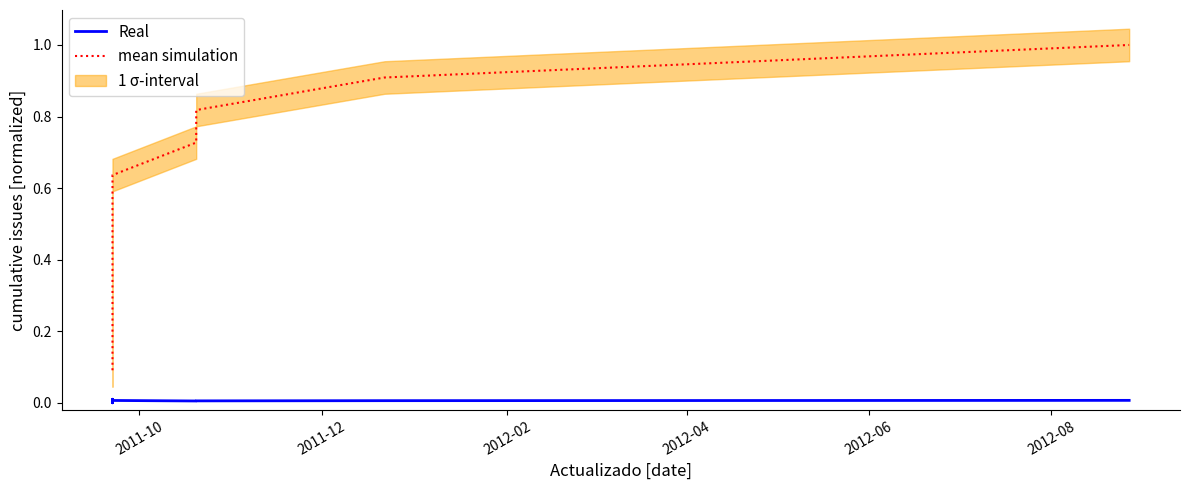

What is the value of the mean simulation point at the 10th from the left?

0.9